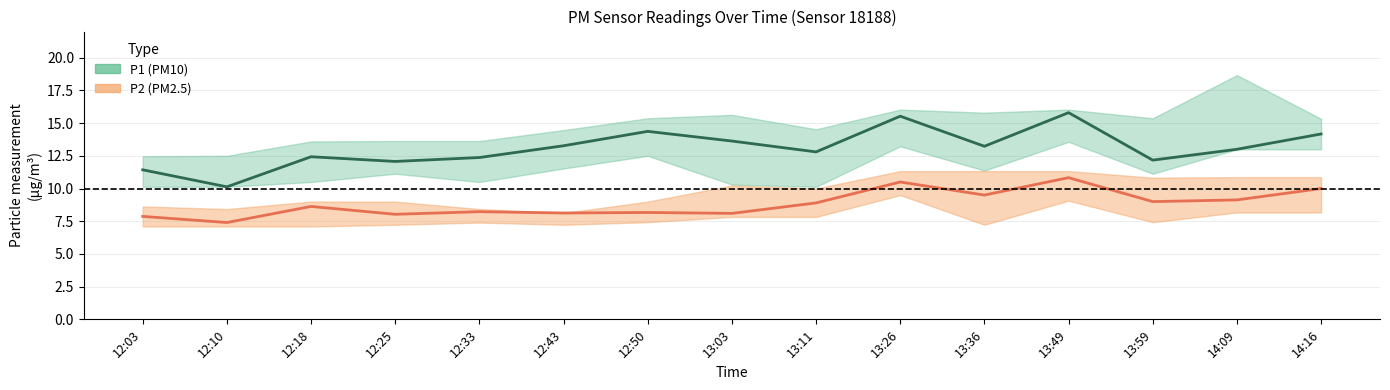

Reading left to right, extract all data points from this chart.

P1: 12:03=11.4	12:10=10.1	12:18=12.4	12:25=12.1	12:33=12.4	12:43=13.3	12:50=14.4	13:03=13.6	13:11=12.8	13:26=15.5	13:36=13.2	13:49=15.8	13:59=12.2	14:09=13.0	14:16=14.2
P2: 12:03=7.9	12:10=7.4	12:18=8.6	12:25=8.0	12:33=8.2	12:43=8.1	12:50=8.2	13:03=8.1	13:11=8.9	13:26=10.5	13:36=9.5	13:49=10.8	13:59=9.0	14:09=9.1	14:16=10.0
P1_upper: 12:03=12.5	12:10=12.5	12:18=13.6	12:25=13.6	12:33=13.6	12:43=14.5	12:50=15.4	13:03=15.6	13:11=14.5	13:26=16.0	13:36=15.8	13:49=16.0	13:59=15.4	14:09=18.7	14:16=15.3
P1_lower: 12:03=10.1	12:10=10.1	12:18=10.5	12:25=11.1	12:33=10.5	12:43=11.5	12:50=12.5	13:03=10.3	13:11=10.1	13:26=13.2	13:36=11.4	13:49=13.6	13:59=11.1	14:09=13.0	14:16=13.0
P2_upper: 12:03=8.6	12:10=8.4	12:18=9.0	12:25=9.0	12:33=8.4	12:43=8.1	12:50=9.0	13:03=10.2	13:11=10.0	13:26=11.3	13:36=11.3	13:49=11.3	13:59=10.8	14:09=10.9	14:16=10.9
P2_lower: 12:03=7.1	12:10=7.1	12:18=7.1	12:25=7.2	12:33=7.4	12:43=7.2	12:50=7.4	13:03=7.8	13:11=7.8	13:26=9.5	13:36=7.2	13:49=9.1	13:59=7.4	14:09=8.2	14:16=8.2